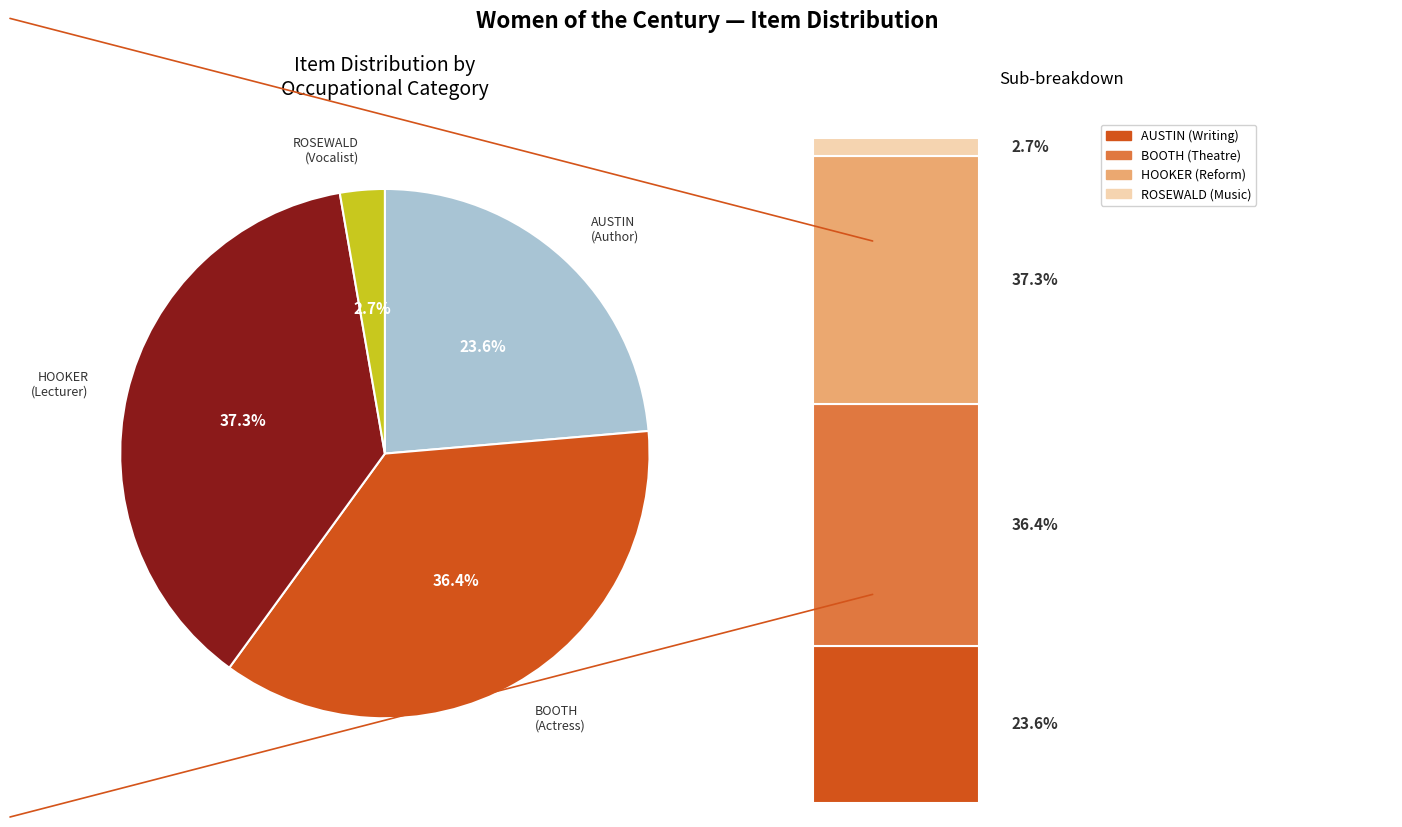

Combined, what portion of the pie is BOOTH, Mrs. Agnes and AUSTIN, Jane Goodwin?

60.0%